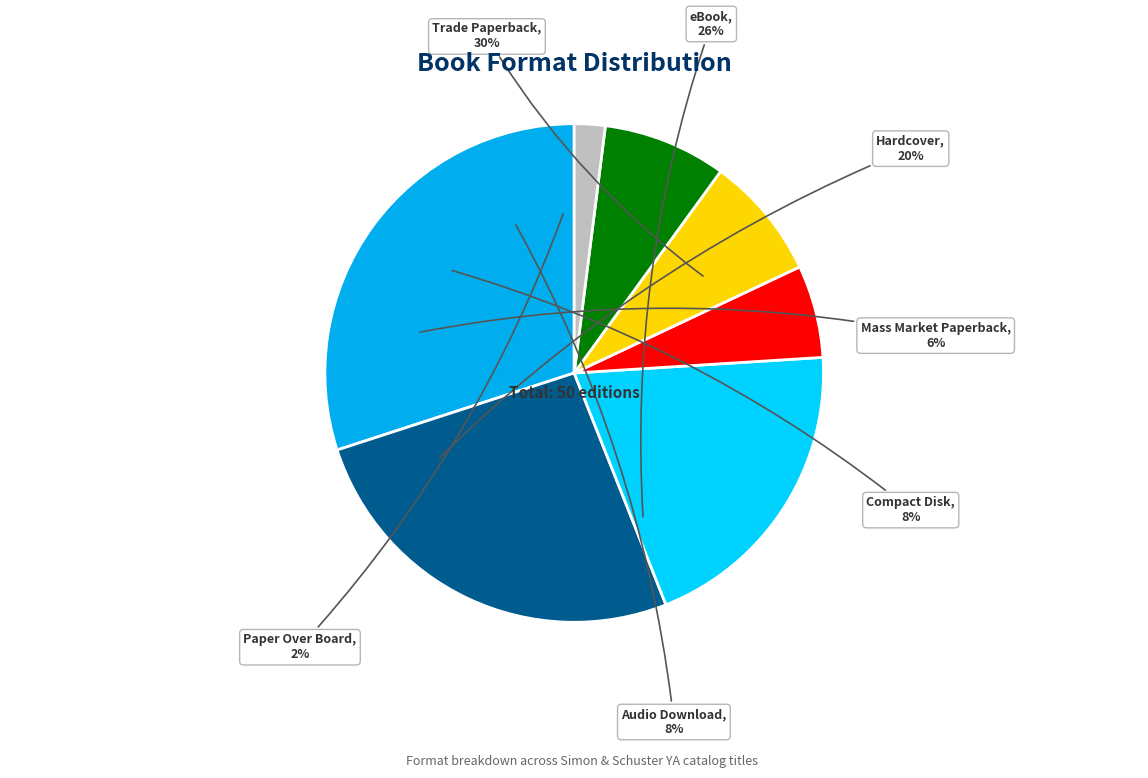

What percentage is the Audio Download slice, to the nearest percent?

8%